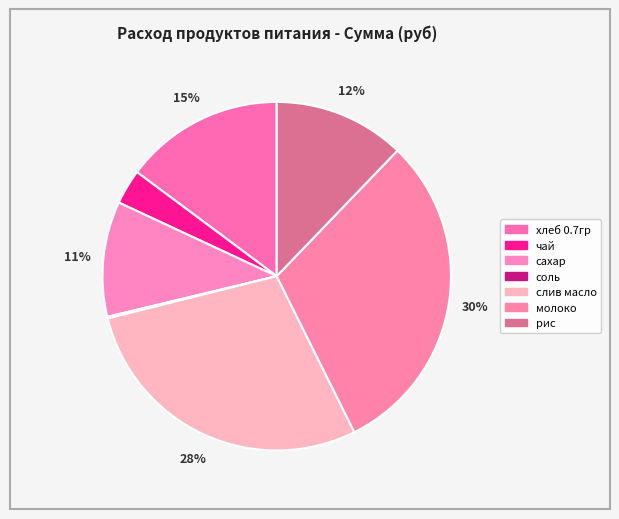

To the nearest percent, what is the difference between the чай and хлеб 0.7гр slice percentages?

12%